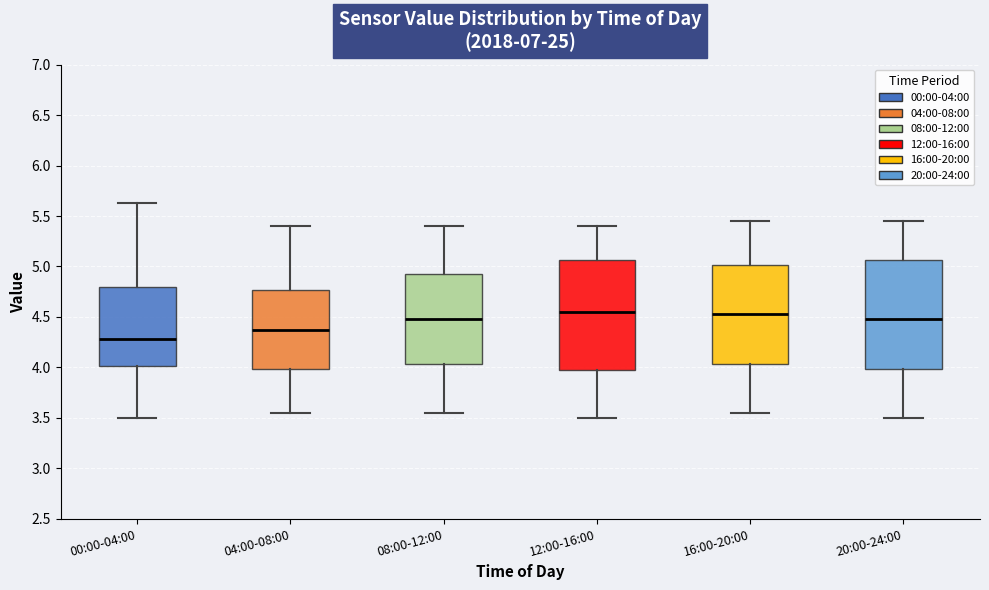

Where does the upper whisker of the box for 04:00-08:00 end on the y-axis? The values are not printed on the chart, so give them approximately, as read against the axis.

5.40